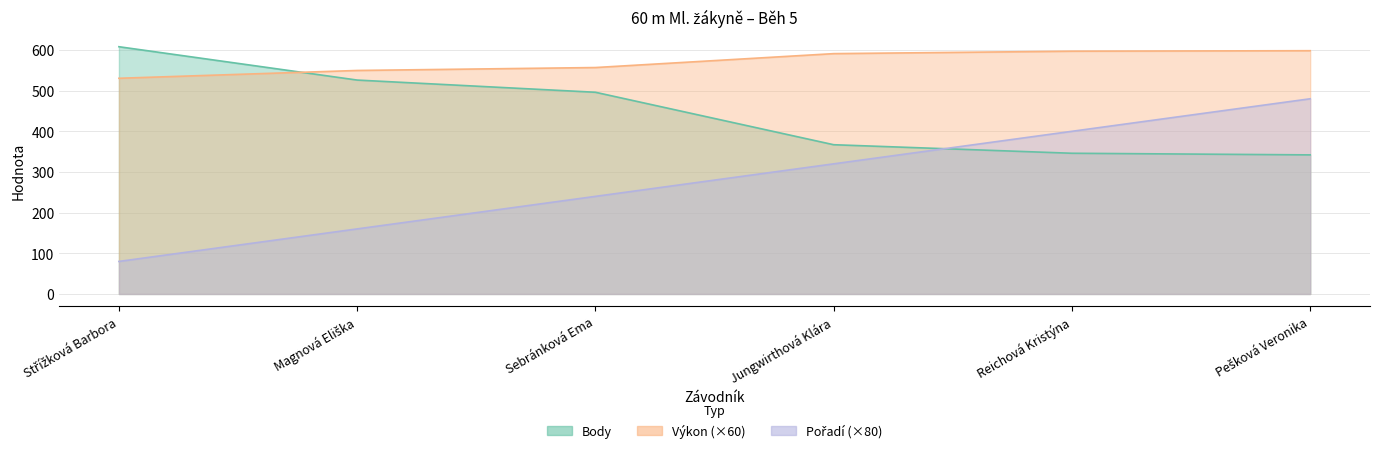

Reading left to right, extract all data points from this chart.

Pořadí: 80.0	160.0	240.0	320.0	400.0	480.0
Výkon: 530.4	549.6	556.8	591.0	597.0	598.2
Body: 608.0	526.0	496.0	367.0	346.0	342.0